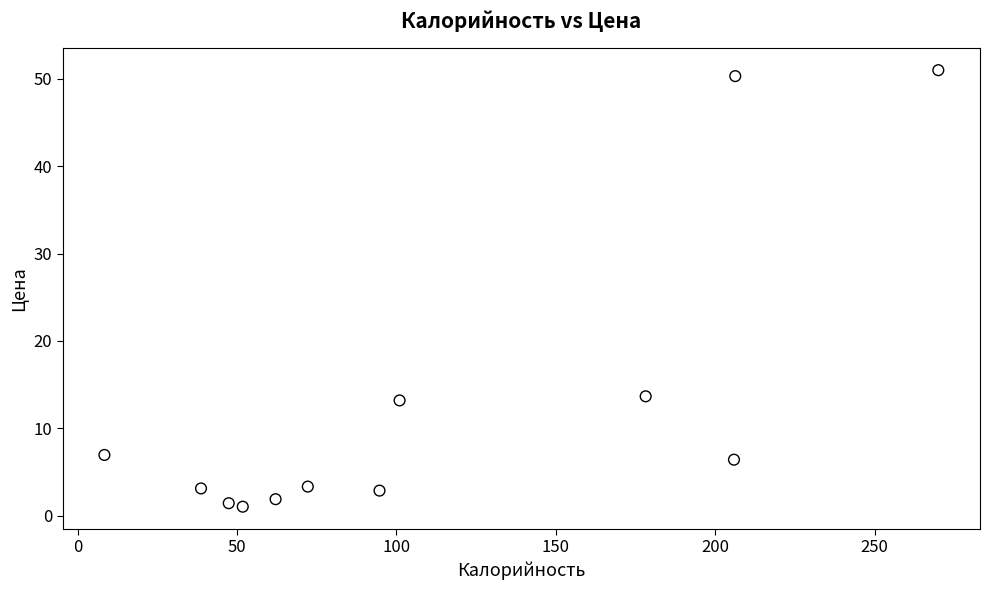

What is the average Y value?

12.9